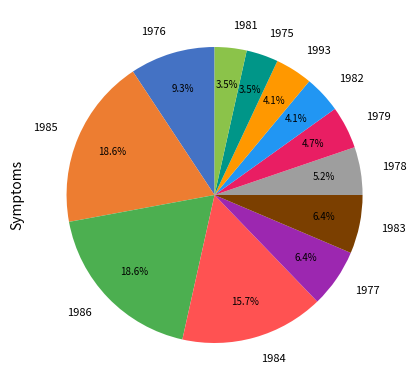

Is 1975 the majority of the pie?

No